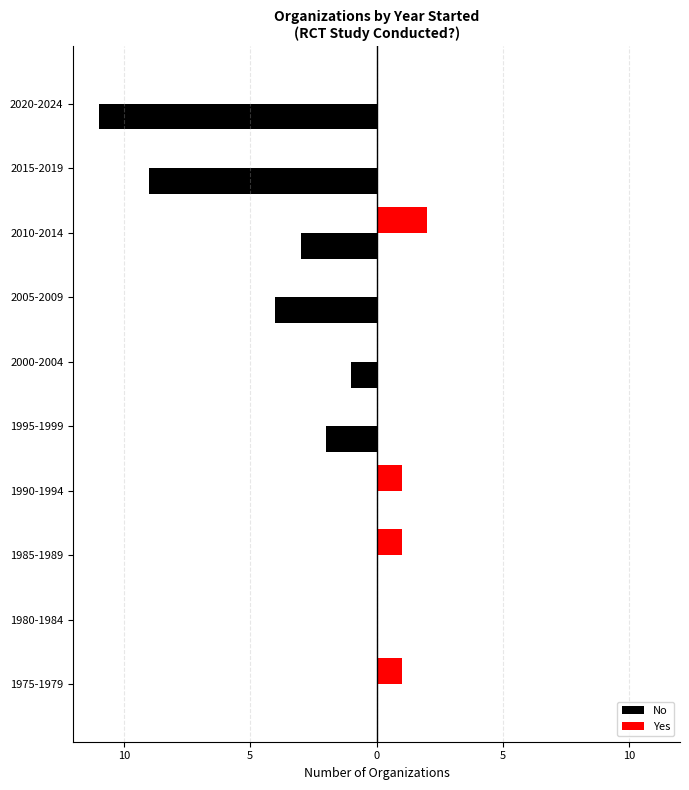

What are all the series names shown in the legend?

No, Yes